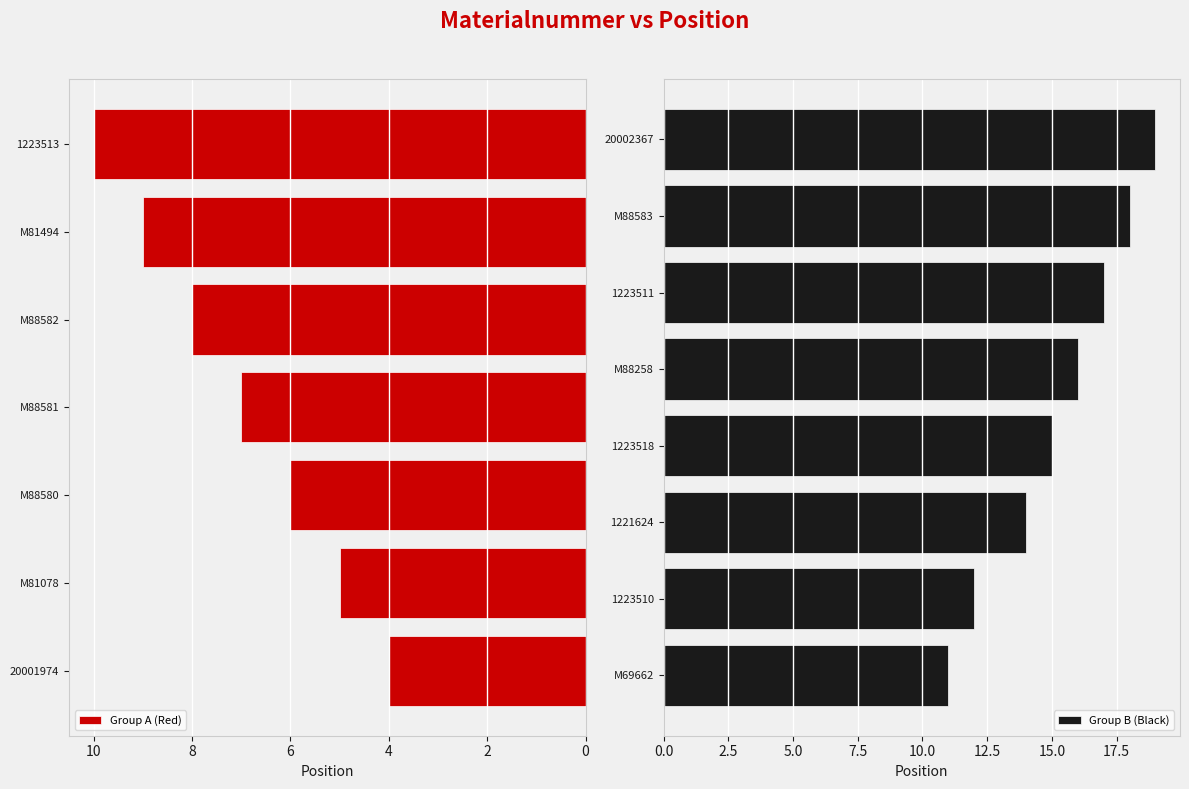

How many categories are shown in the chart?

15